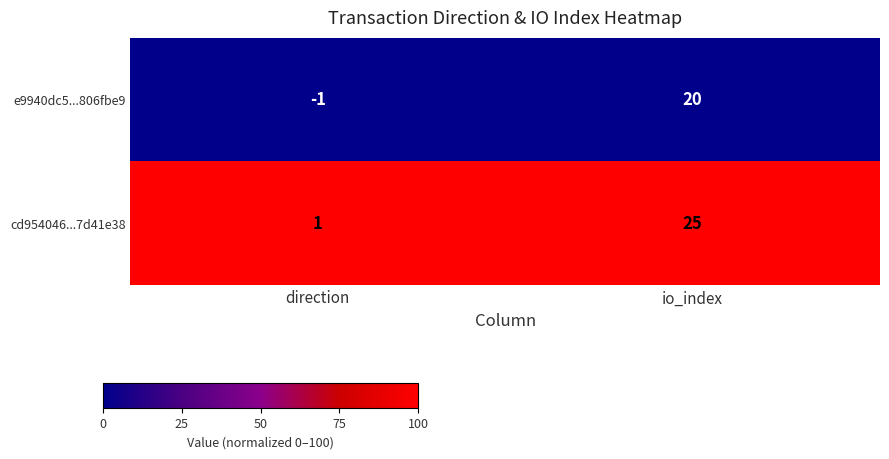

At which category is the sum across all series the highest?

io_index